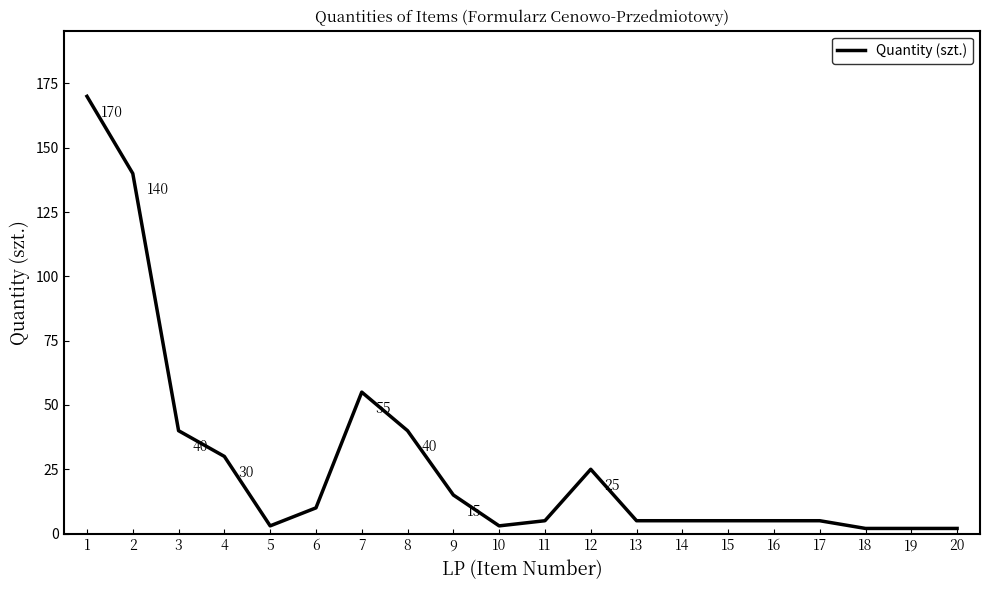

At which category does the data reach its first local peak?

7